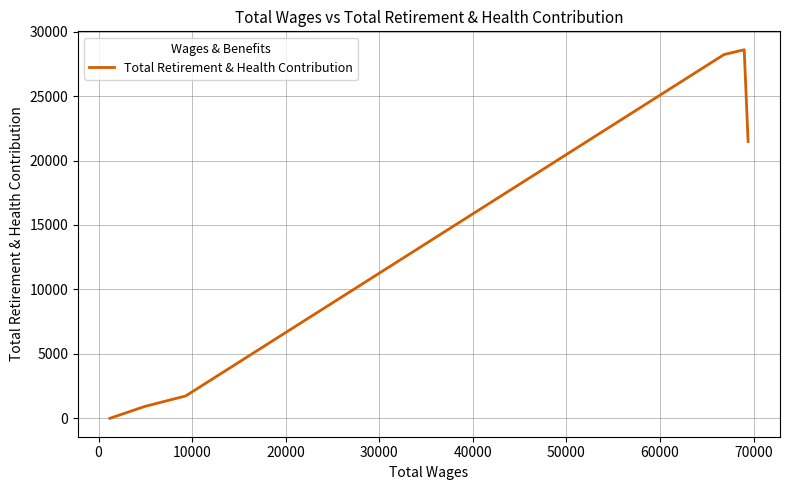

What is the difference between the maximum and second lowest values?

27675